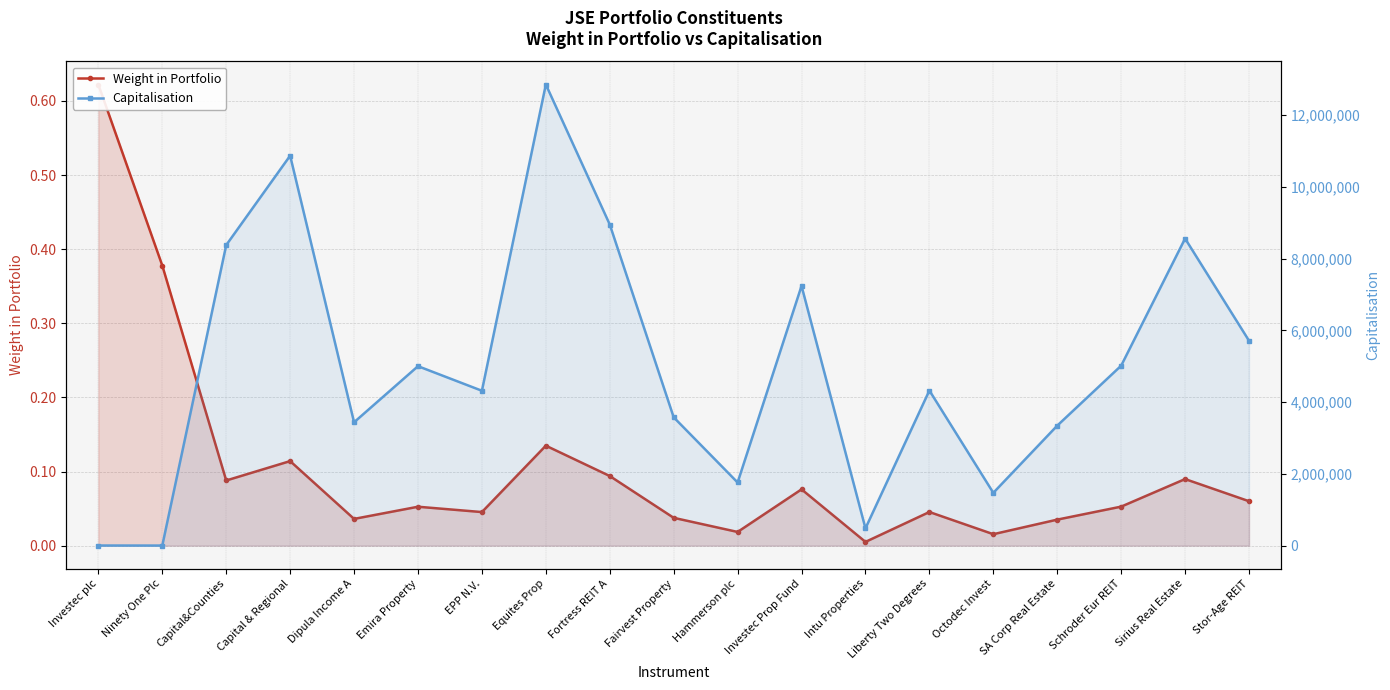

What position from the left is Schroder Eur REIT?

17